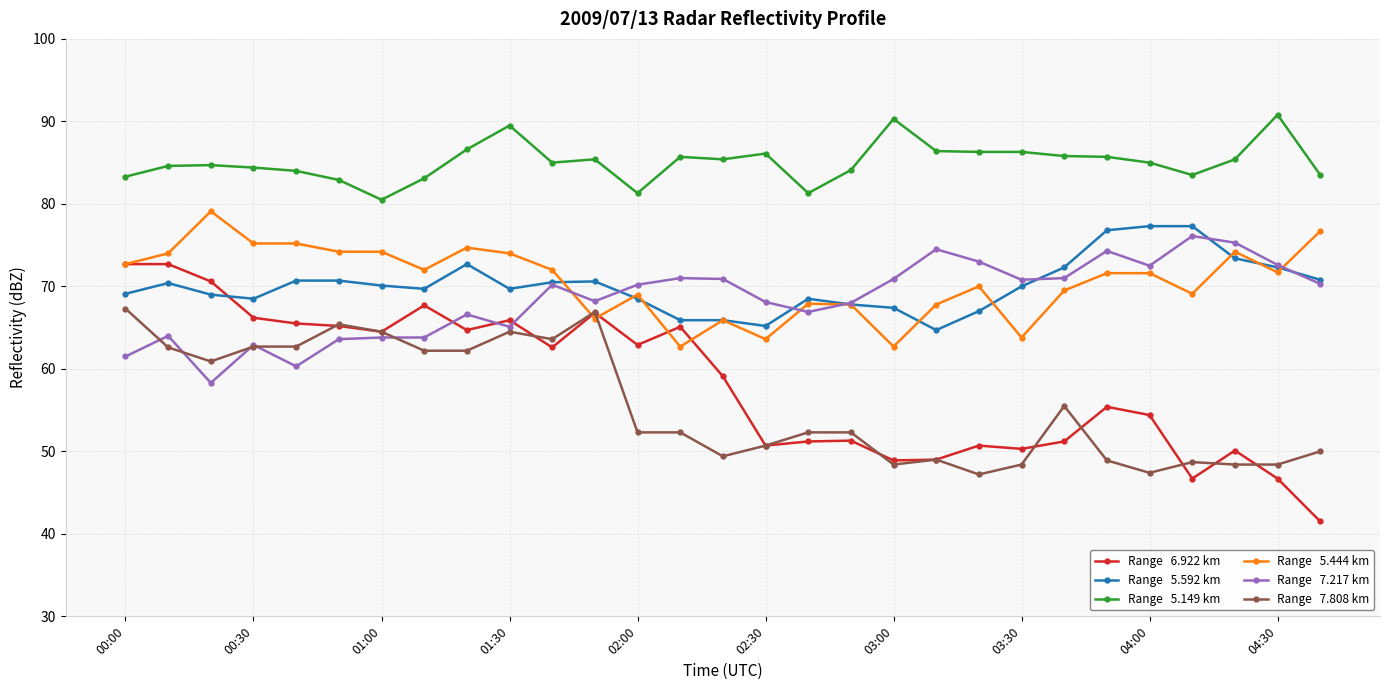

What is the maximum value shown in the chart?

90.8